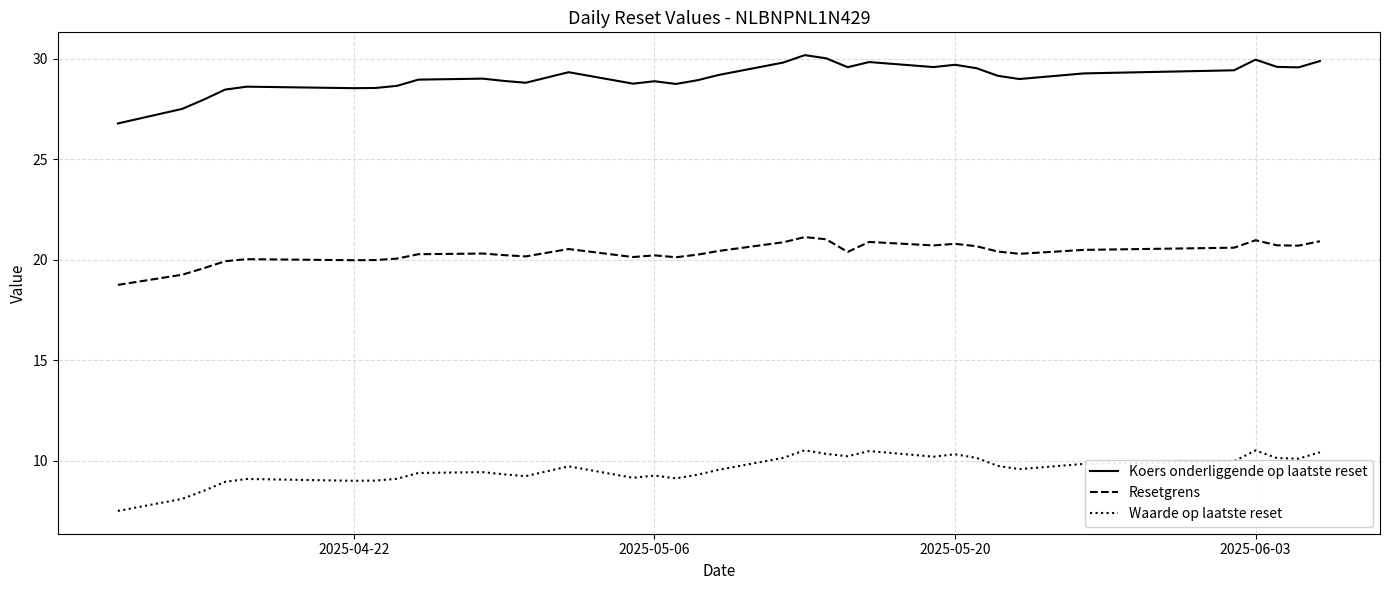

Which series has the largest range (max minus min)?

Koers onderliggende op laatste reset